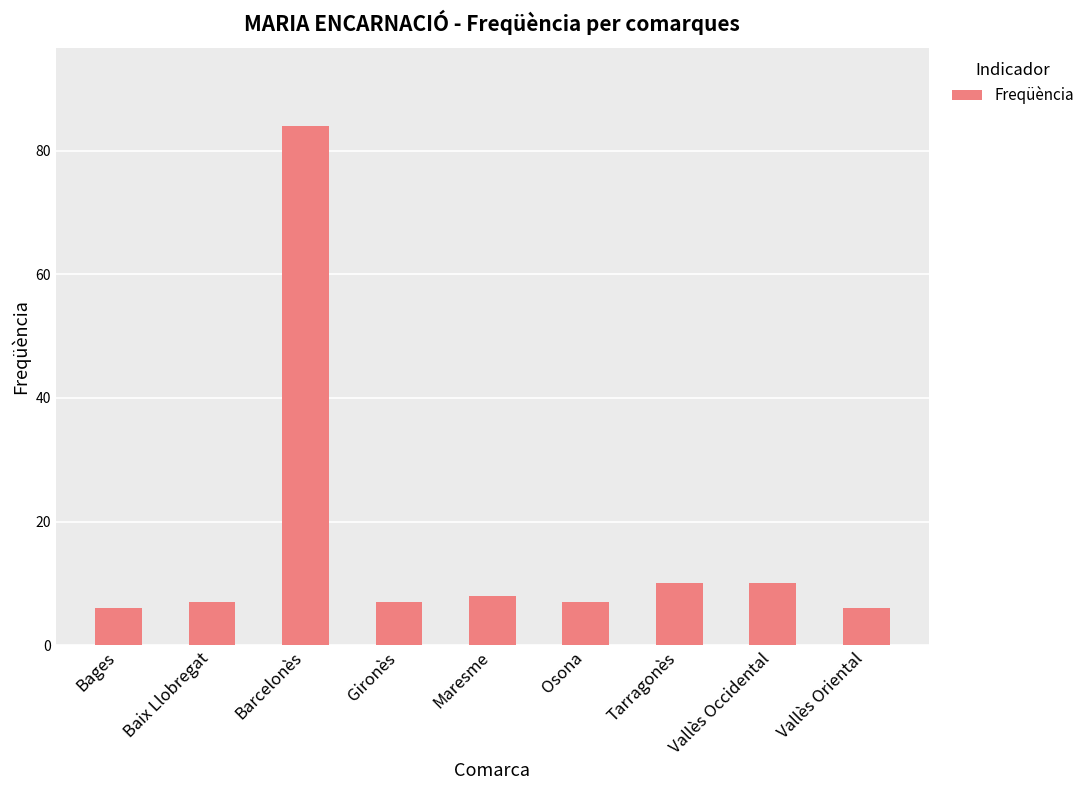

How many bars are there in total?

9